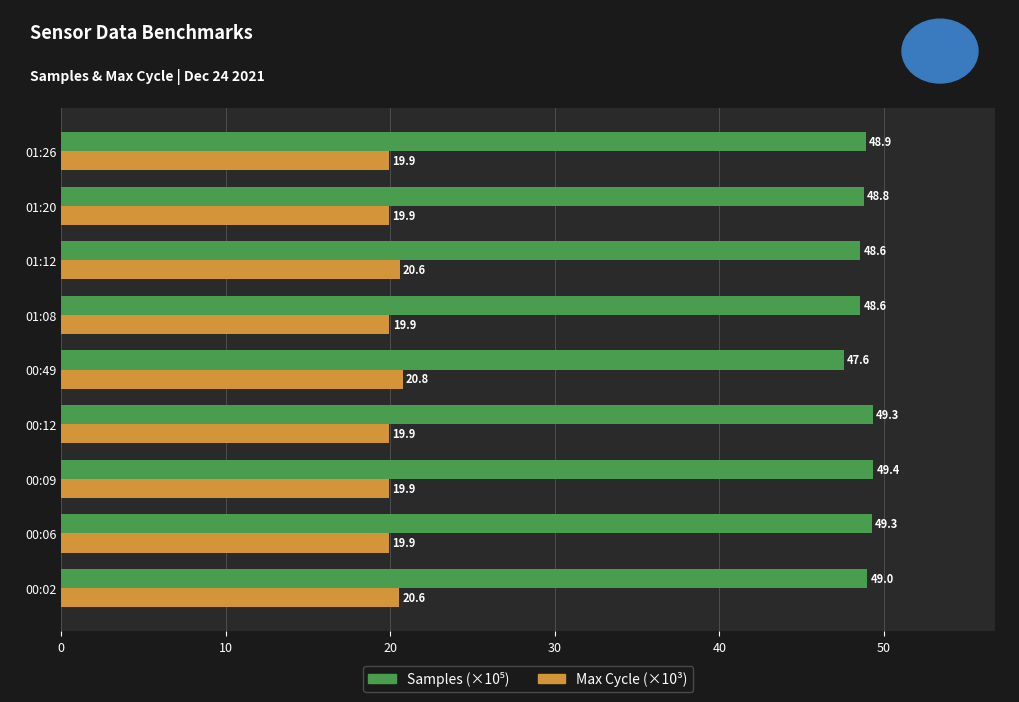

Which series changed the most between 01:12 and 01:20?

Max Cycle (×10³)